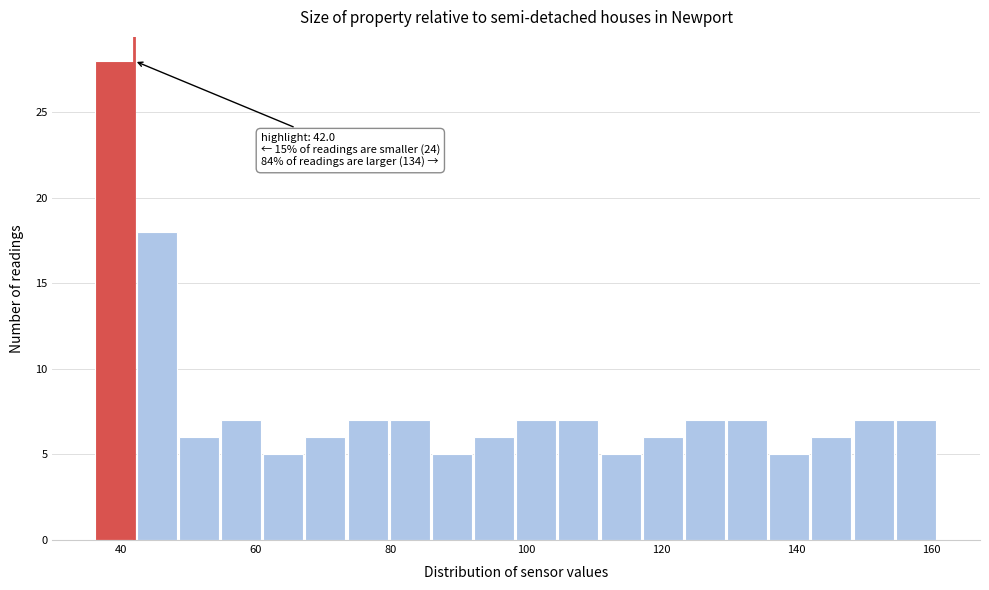

Around what value on the x-axis is the tallest bar? Give the approximate position of its centre, as read against the axis.

40